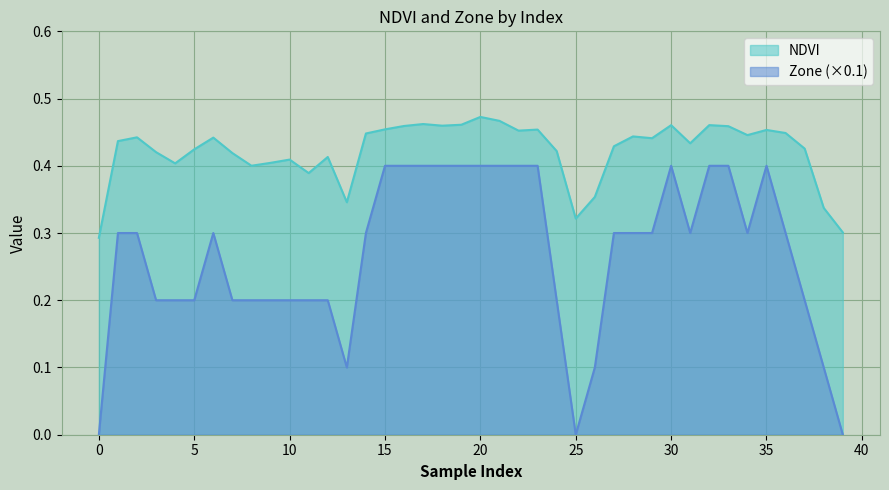

True or false: Zone has more than 2 interior local peaks.

True